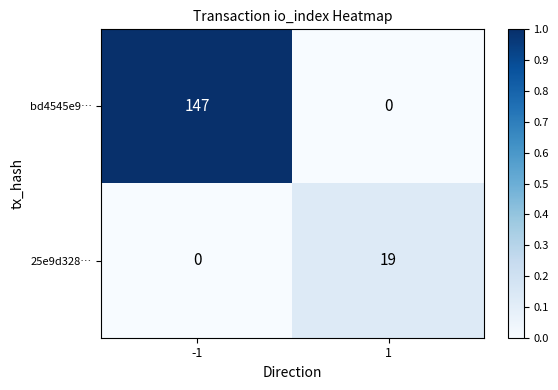

The bd4545e9… series shows 147 at -1. True or false?

True